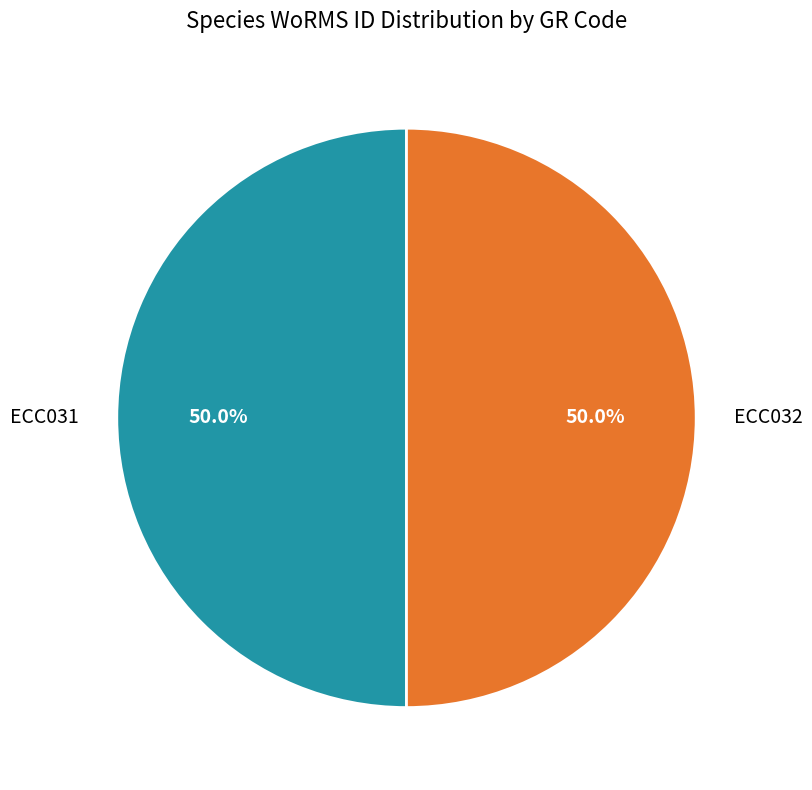

Count the number of slices in the pie.

2